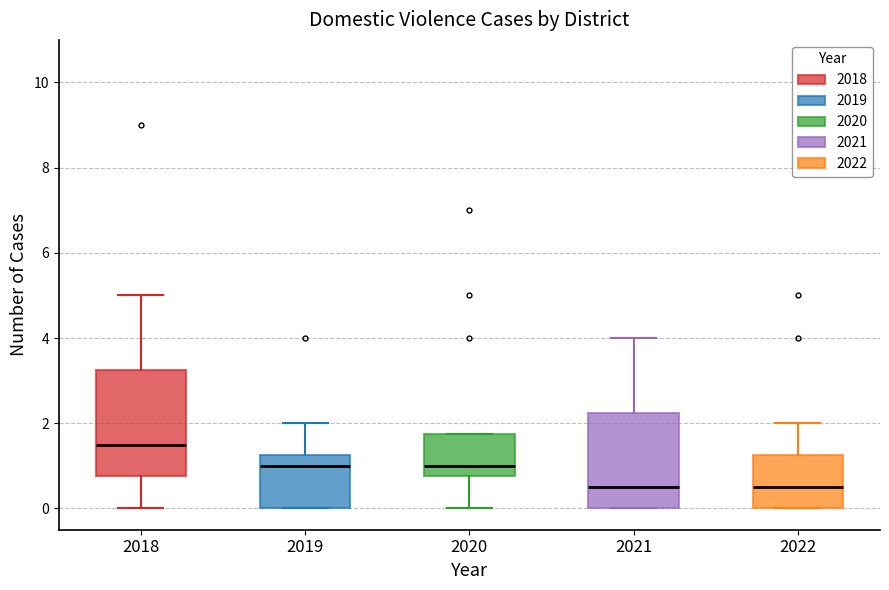

Reading left to right, read every box against the y-axis: the position of its median line, the range the box covers, and the ends of its whiskers. The values are not printed on the chart, so give them approximately, as read against the axis.

2018: median 1.6, box 0.8 to 3.2, whiskers 0.0 to 5.0
2019: median 1.0, box 0.0 to 1.2, whiskers 0.0 to 2.0
2020: median 1.0, box 0.8 to 1.8, whiskers 0.0 to 1.8
2021: median 0.6, box 0.0 to 2.2, whiskers 0.0 to 4.0
2022: median 0.6, box 0.0 to 1.2, whiskers 0.0 to 2.0